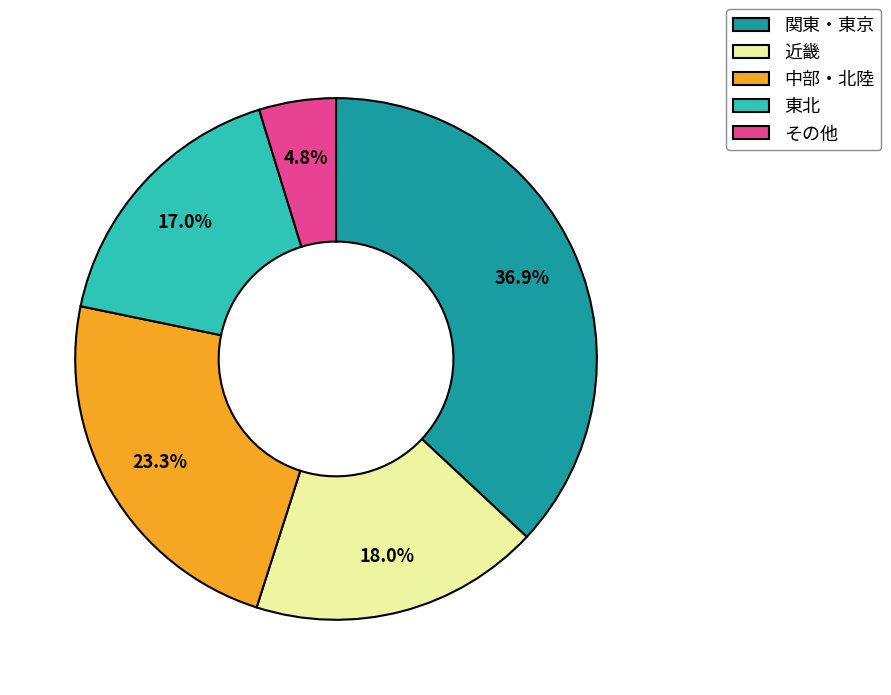

Which has a higher value, 中部・北陸 or その他?

中部・北陸